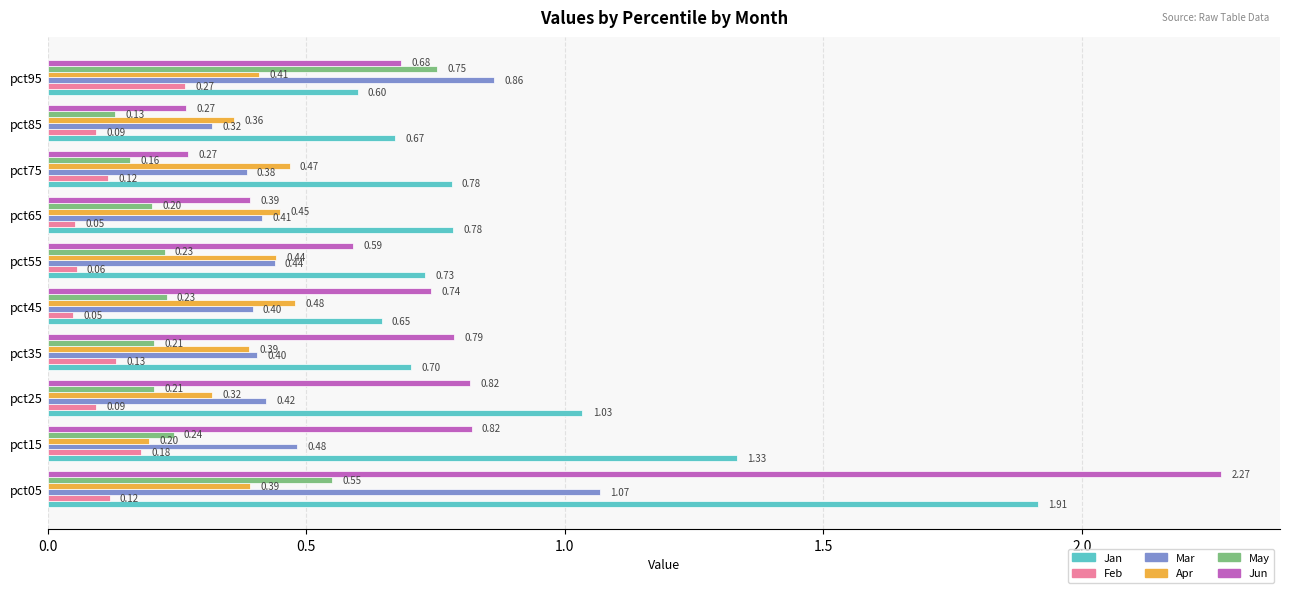

What is the spread (max minus min) of values at pct85?

0.6